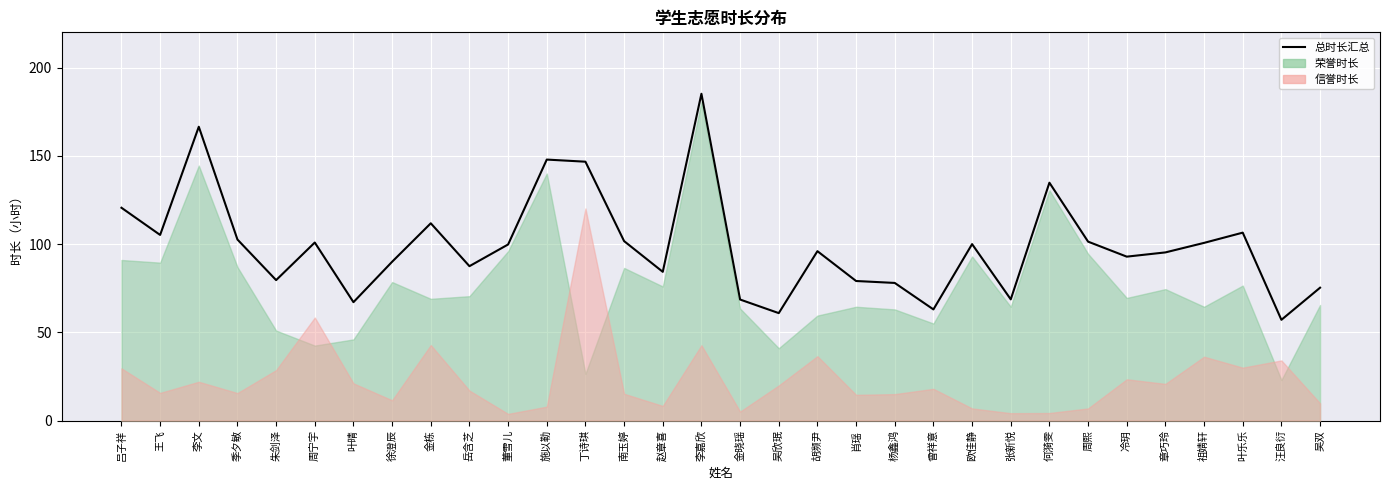

What is the value of the 32nd point from the left?

75.3